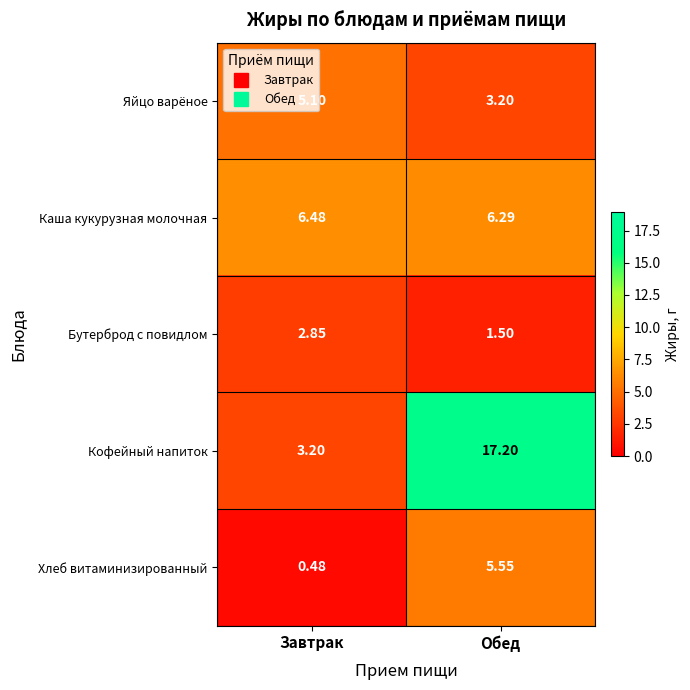

Which series has the widest spread of values?

Кофейный напиток